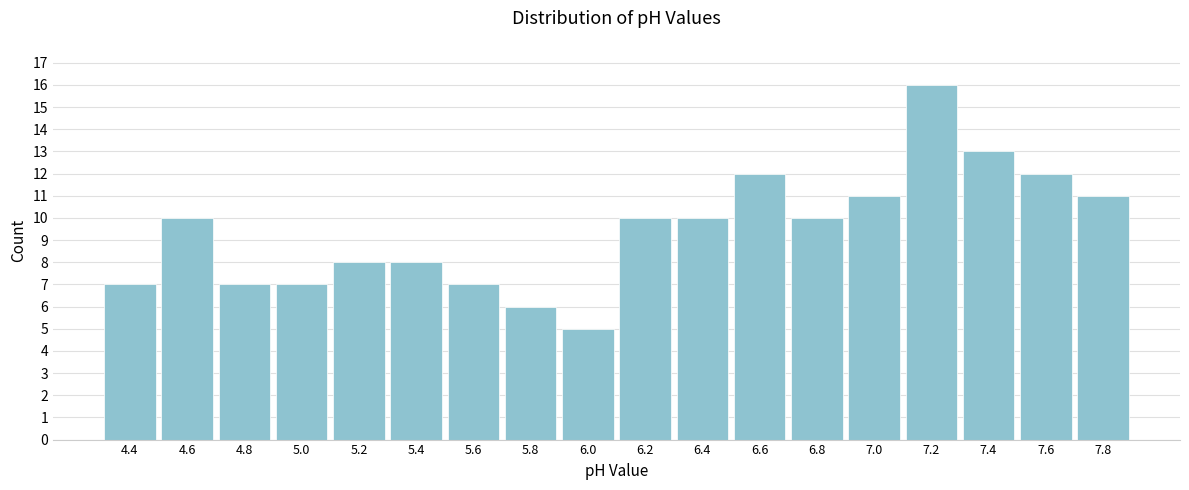

Reading left to right, what are all the values shown in this chart?

7	10	7	7	8	8	7	6	5	10	10	12	10	11	16	13	12	11